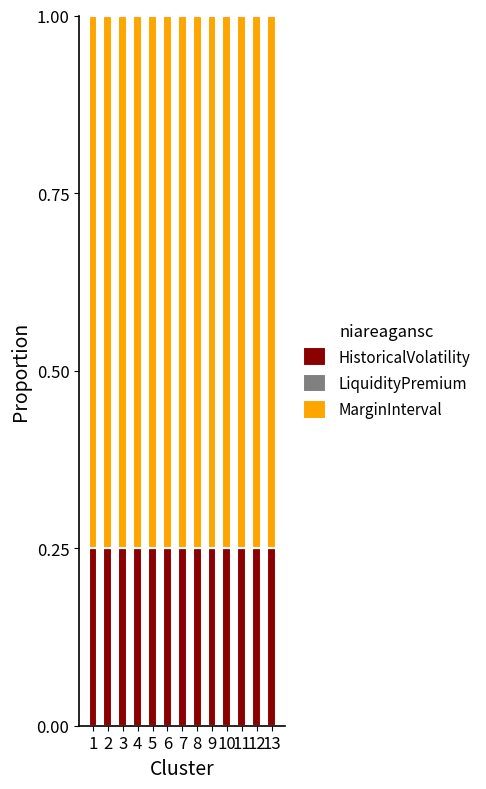

What is the total value across all series at 3?

1.0